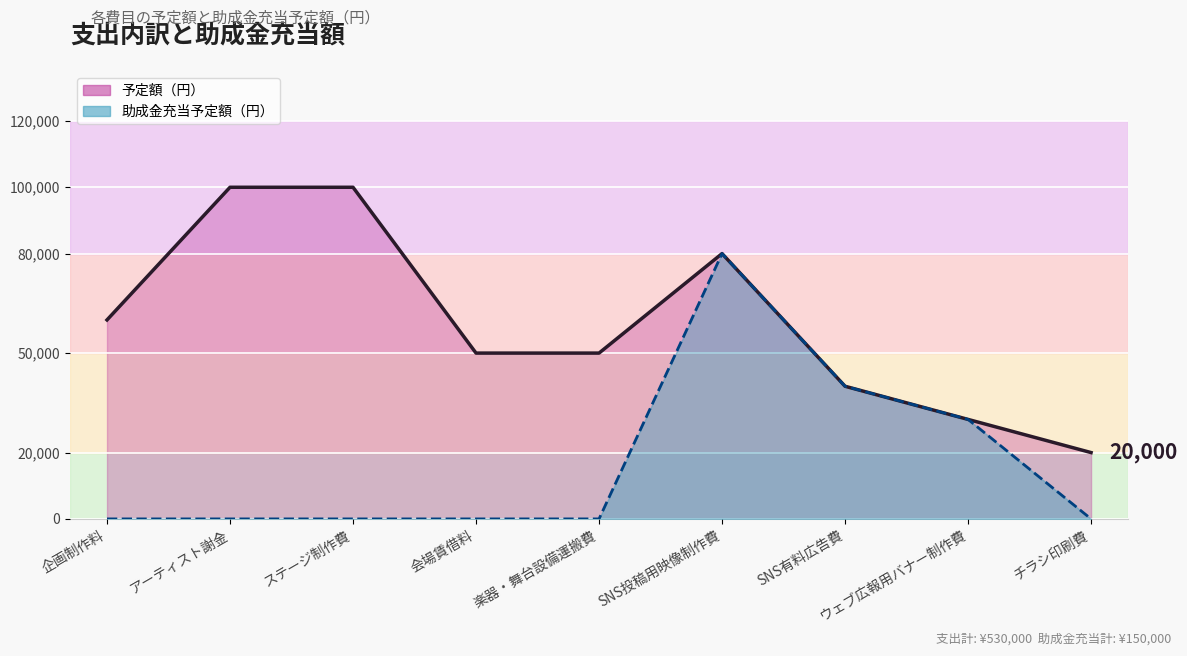

Count the 助成金充当予定額（円） values in the range 0 to 30000.

7